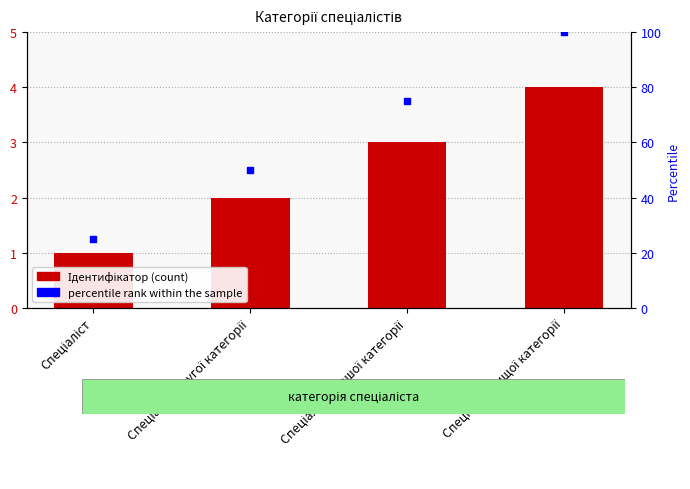

Which series reaches the maximum Y coordinate?

percentile rank within the sample